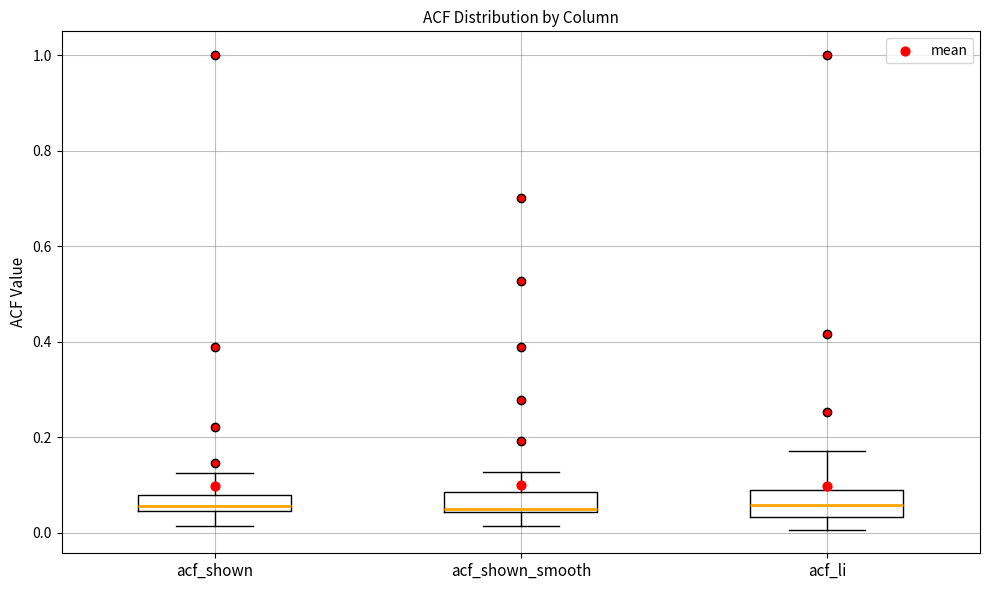

Reading left to right, transcribe this box plot: for each box, give where its median line is, the range the box spans, and where its two whiskers end, as read against the y-axis. The values are not printed on the chart, so give them approximately, as read against the axis.

acf_shown: median 0.06, box 0.04 to 0.08, whiskers 0.02 to 0.12
acf_shown_smooth: median 0.04, box 0.04 to 0.08, whiskers 0.02 to 0.12
acf_li: median 0.06, box 0.04 to 0.08, whiskers 0.00 to 0.18